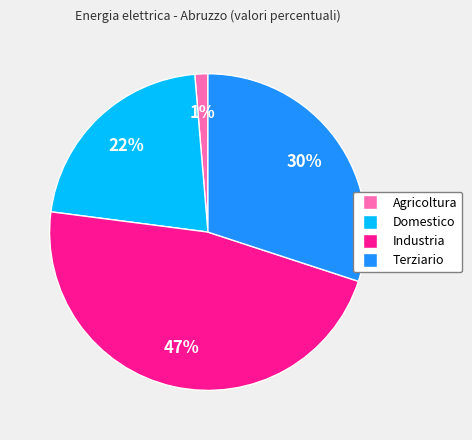

To the nearest percent, what is the combined percentage of Domestico and Industria?

69%